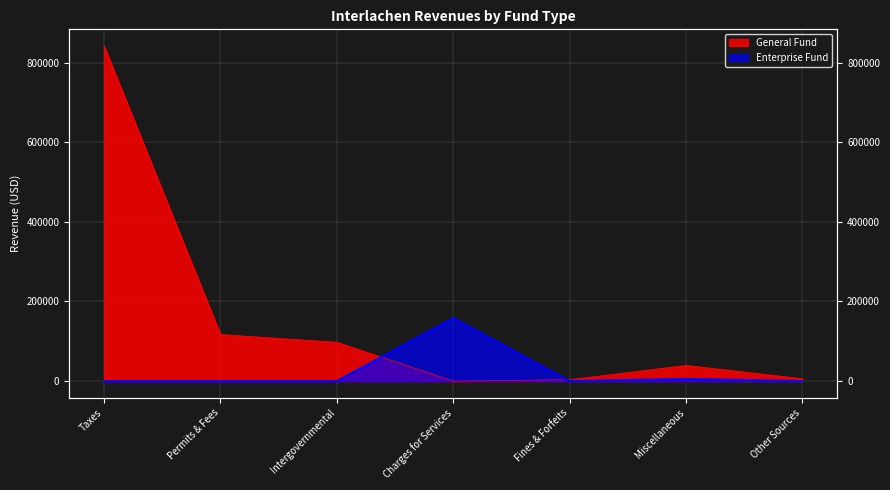

After their last crossing, which series has the higher values: Enterprise Fund or General Fund?

General Fund